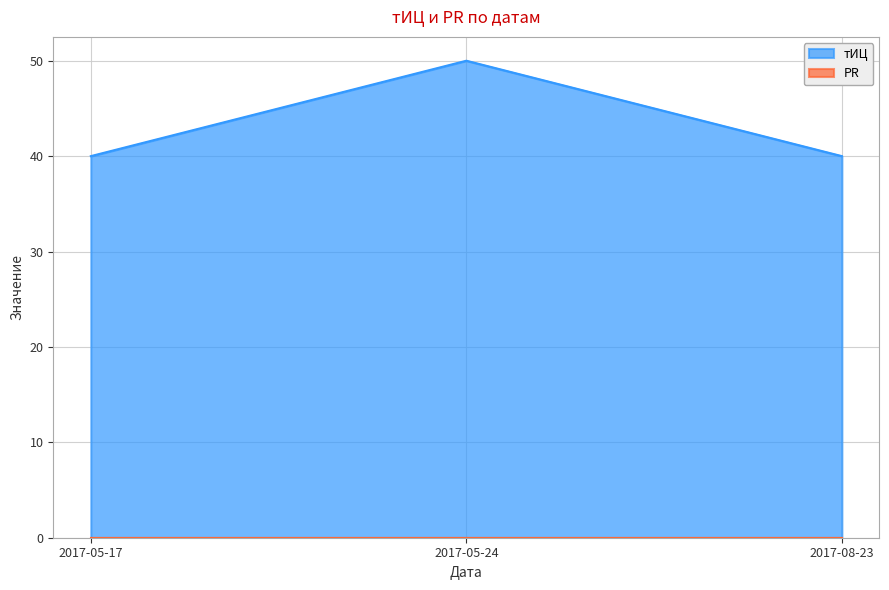

Reading left to right, transcribe all the data shown in this chart.

40	50	40